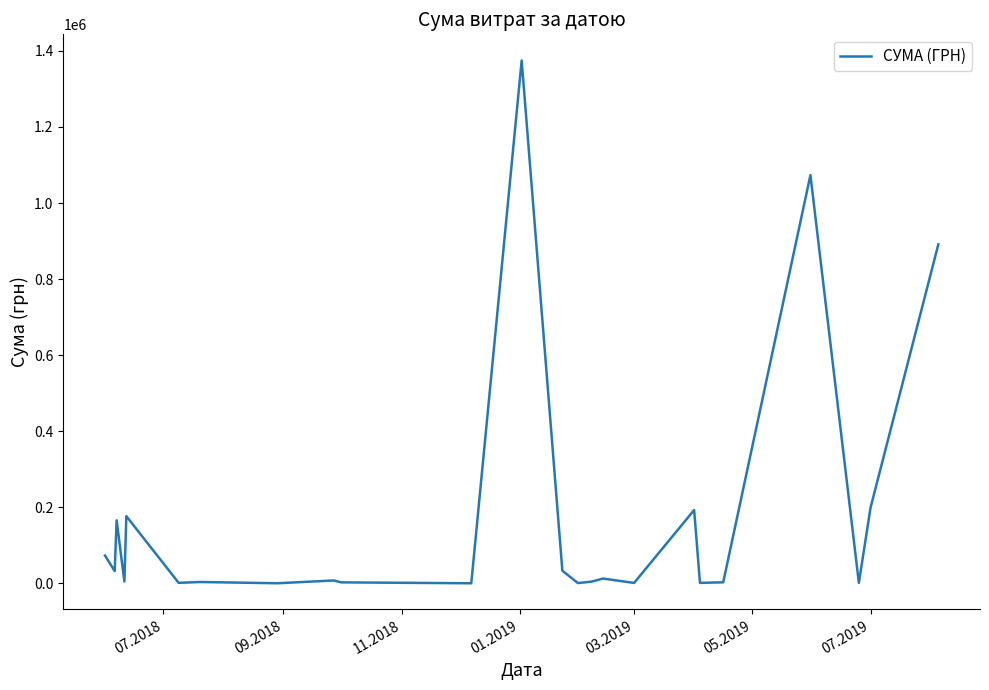

What is the difference between the maximum and minimum values?

1374401.8